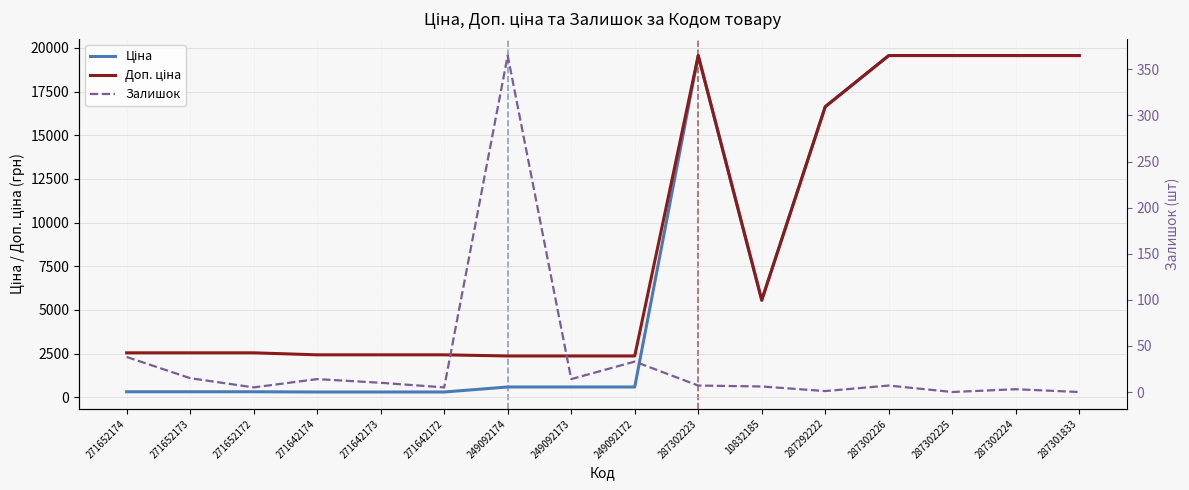

How many interior local peaks does the Доп. ціна series have?

1